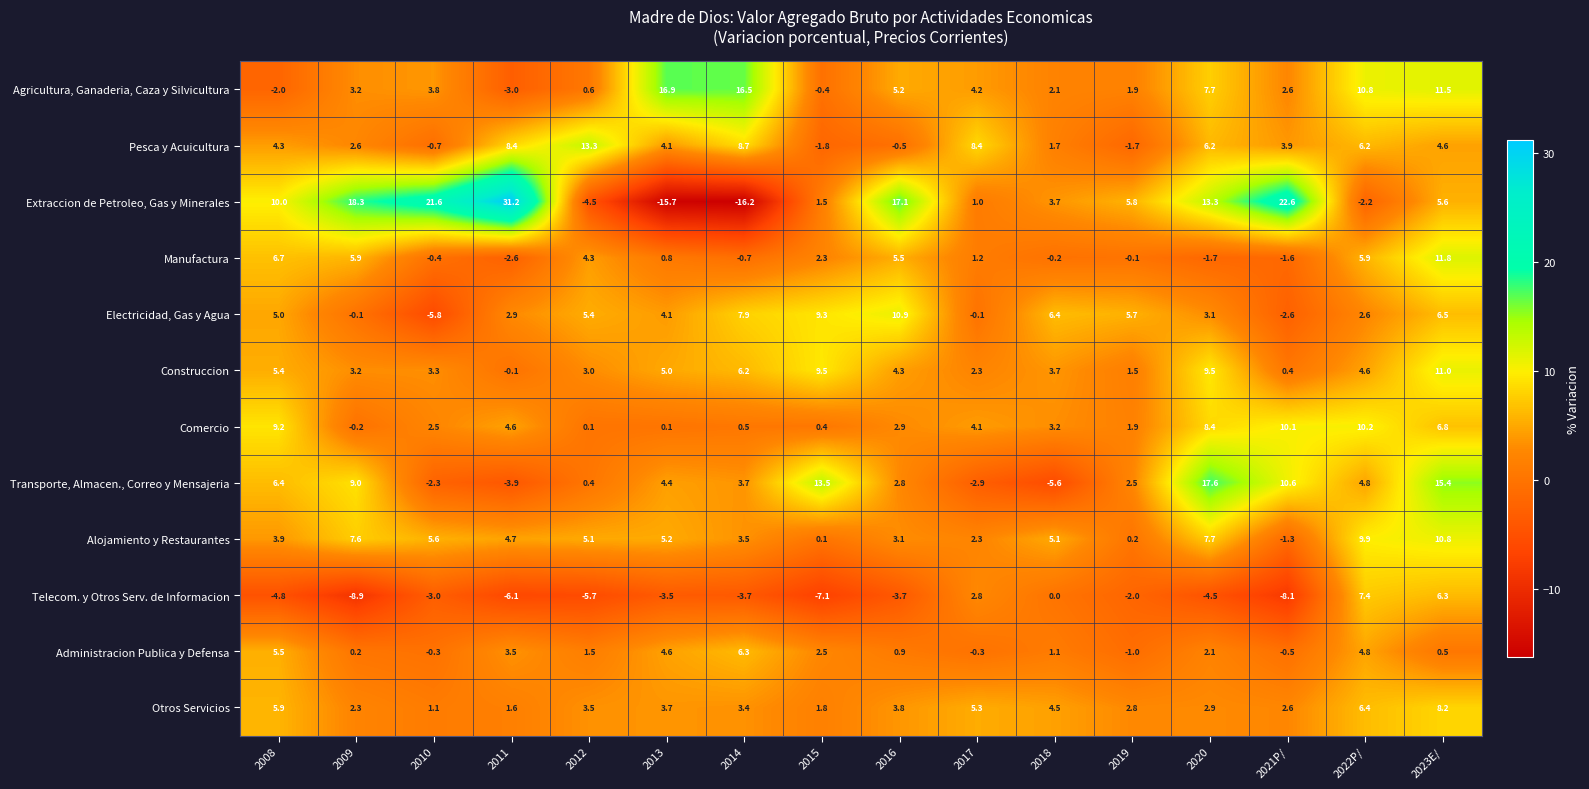

Where is Manufactura nearest to the value 4?

2012